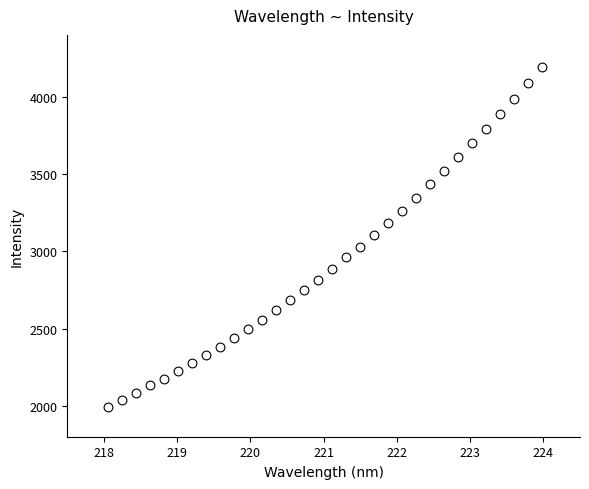

What is the range of Y values (max minus min)?

2195.7